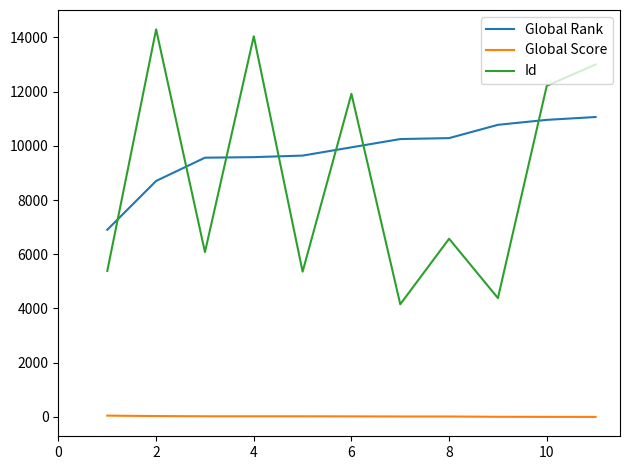

True or false: Global Rank and Global Score intersect in this chart.

False